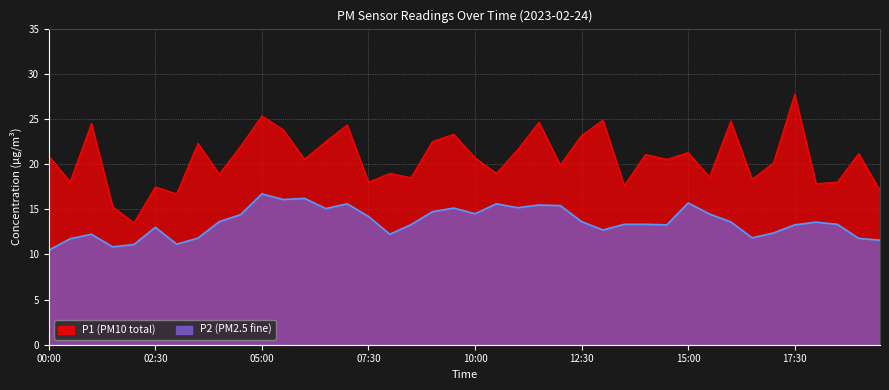

What value does the P2 series have at 06:00?

16.2